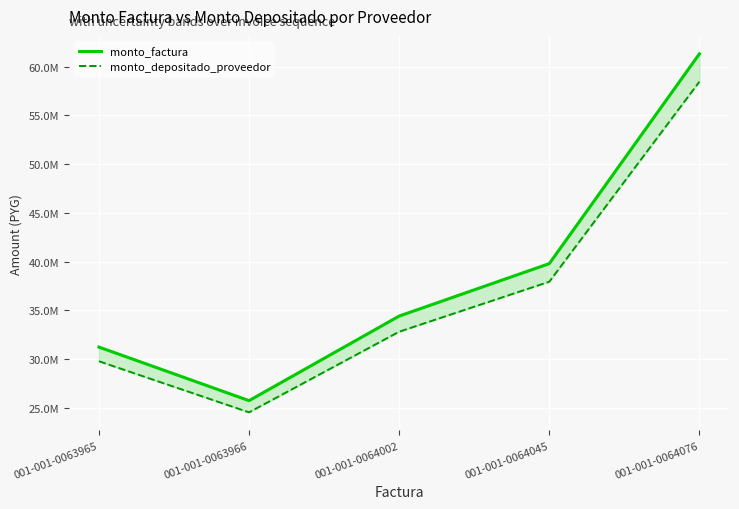

The value of monto_factura at 001-001-0064002 is 53790655. True or false?

False